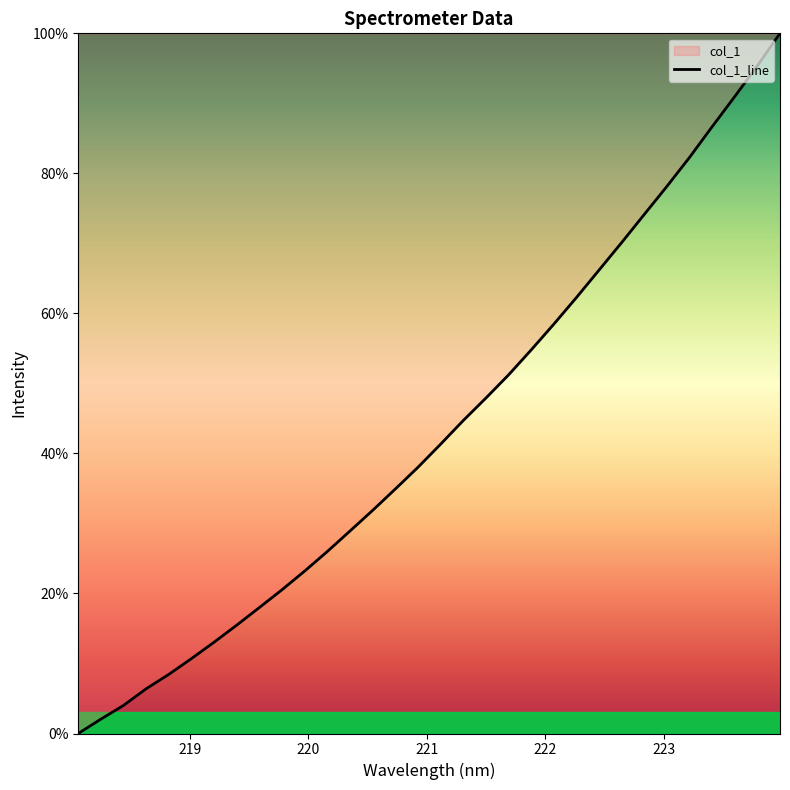

How many data points are above 41?

16